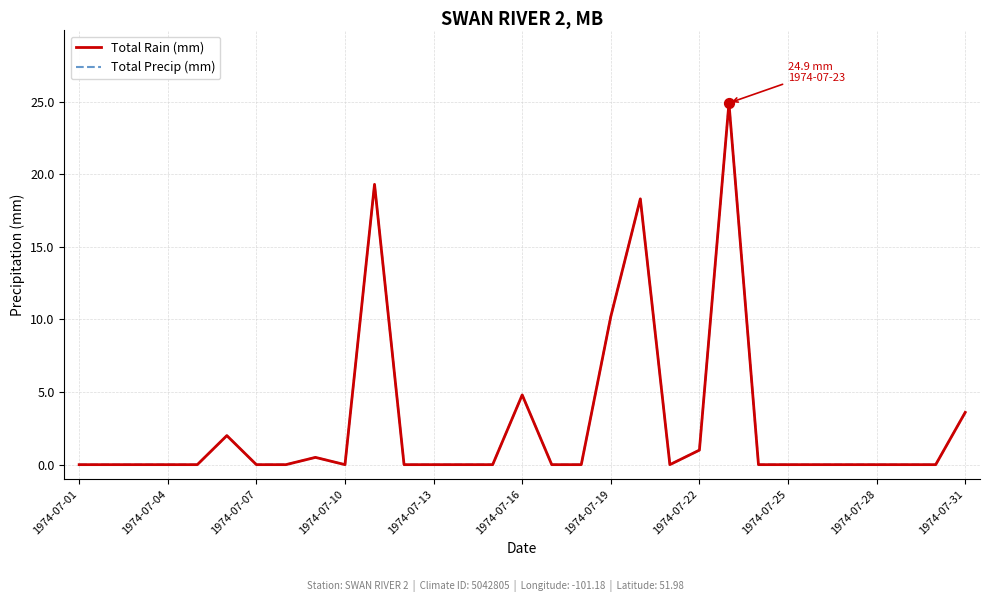

Does the chart have visible grid lines?

Yes